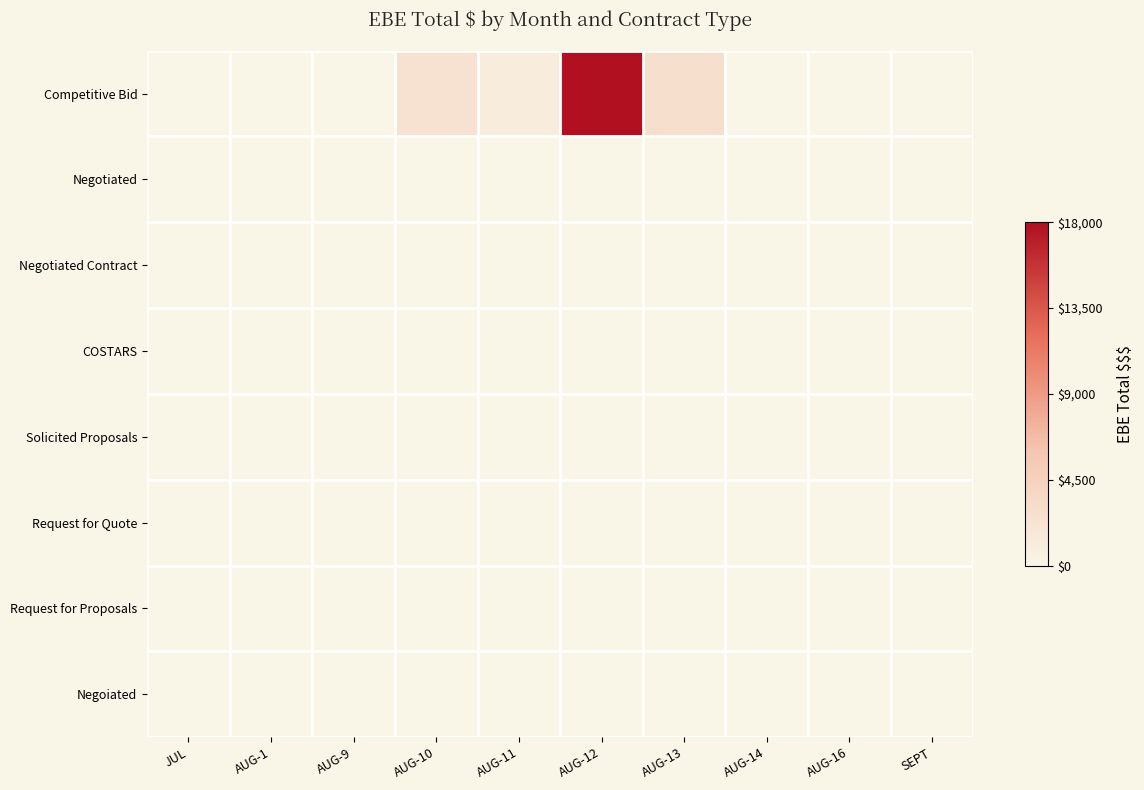

Rank the series at AUG-12 from lowest to highest value.

Negotiated, Negotiated Contract, COSTARS, Solicited Proposals, Request for Quote, Request for Proposals, Negoiated, Competitive Bid